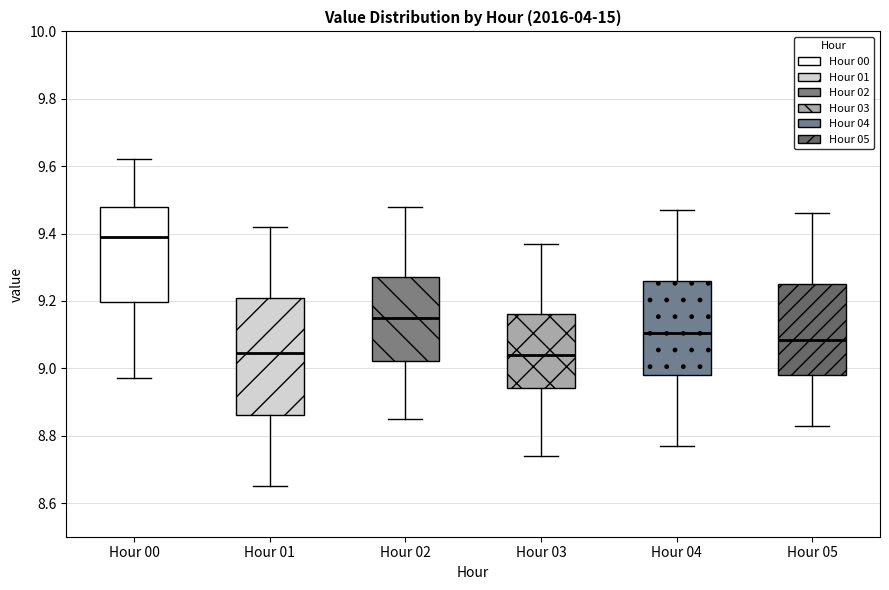

Which box is the tallest, from its lower edge to its upper edge?

Hour 01